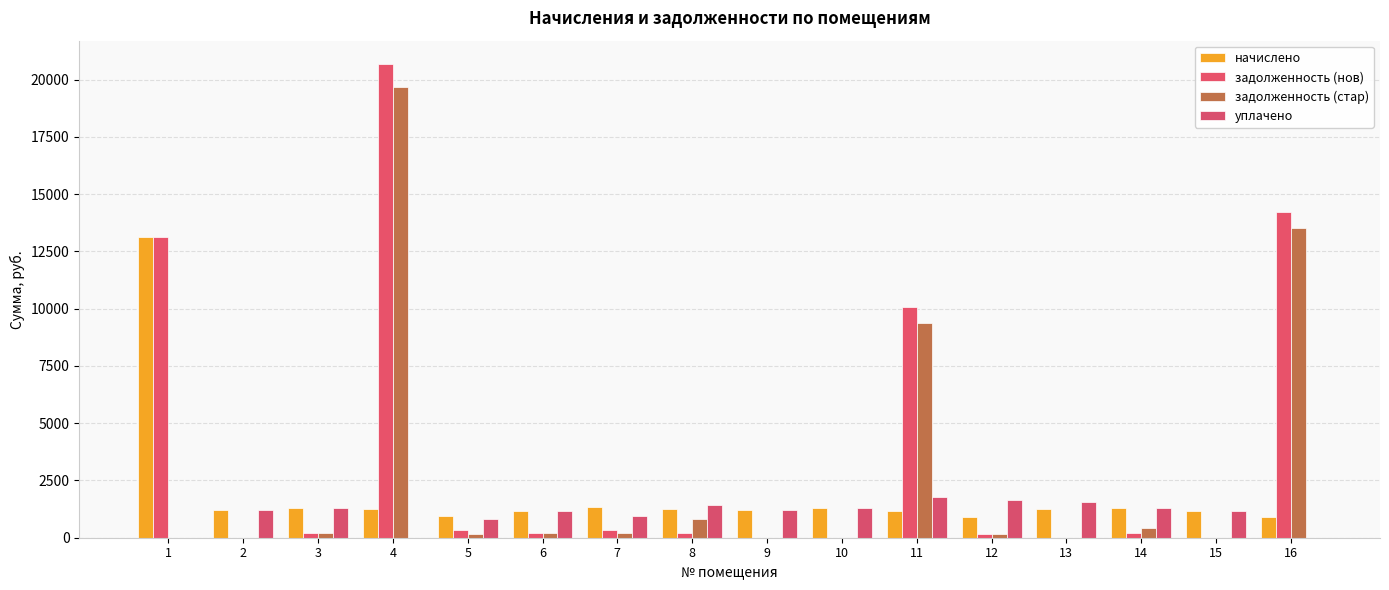

Reading right to left, list all the values displayed in this chart.

начислено: 917.8	1179.1	1303.9	1253.3	914.8	1152.4	1303.9	1229.6	1232.6	1321.7	1188.0	956.3	1244.5	1306.8	1208.8	13111.0
задолженность (нов): 14232.7	0.0	217.3	0.0	152.5	10071.0	0.0	0.0	205.7	350.3	198.0	318.8	20671.6	217.8	0.0	13111.0
задолженность (стар): 13537.1	0.0	434.6	0.0	152.5	9361.7	0.0	0.0	824.7	220.3	198.0	159.4	19703.6	217.8	0.0	0.0
уплачено: 0.0	1179.1	1303.9	1562.2	1668.9	1800.0	1303.9	1229.6	1438.5	961.7	1188.0	797.0	0.0	1306.8	1212.0	0.0